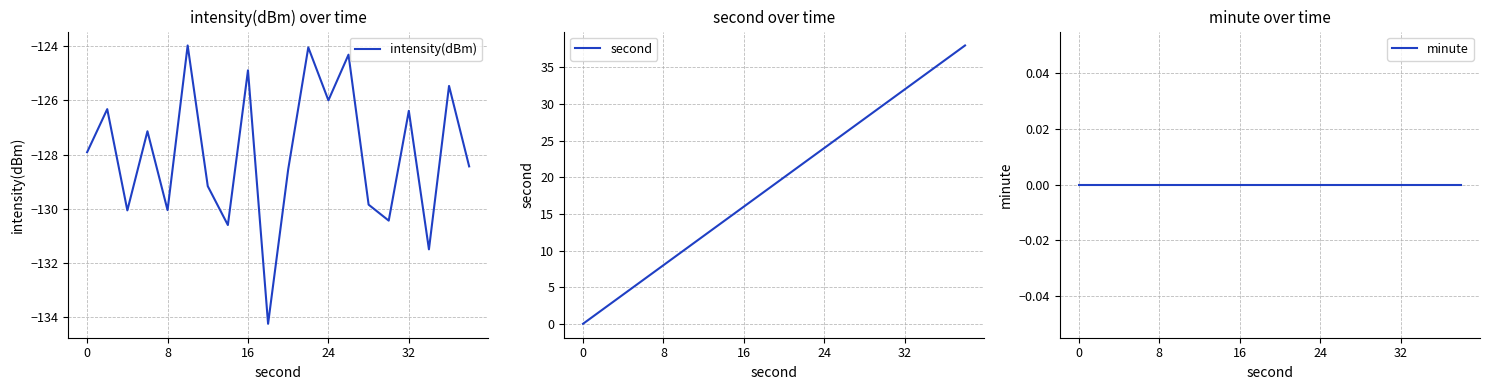

What is the highest value of the intensity(dBm) series?

-124.0